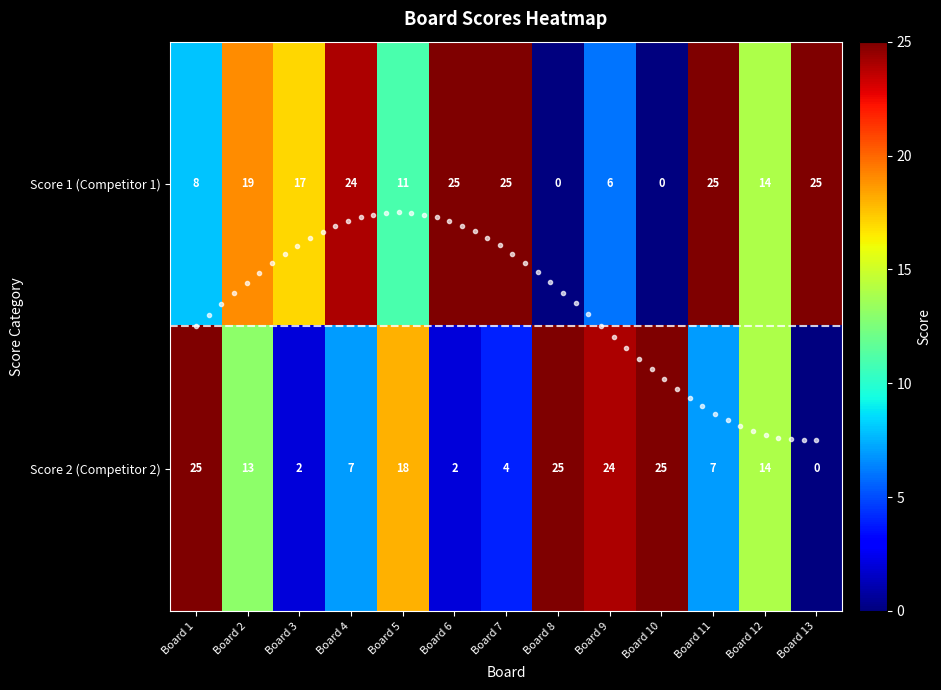

Where does the Score 2 (Competitor 2) series first go above 13?

Board 1